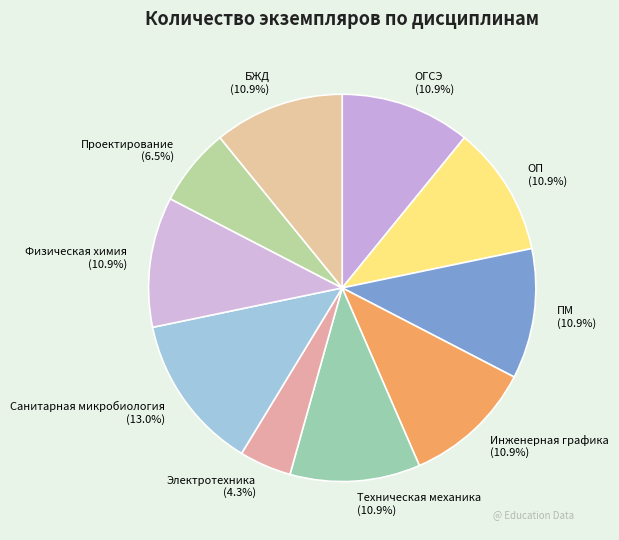

How much of the chart is everything except Санитарная микробиология?

87.0%